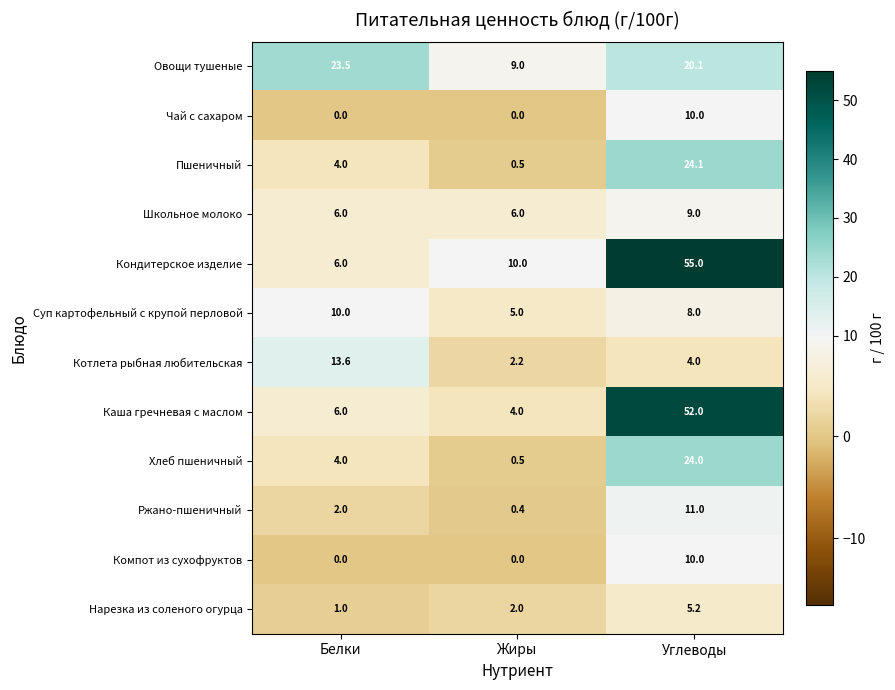

Which series has the widest spread of values?

Кондитерское изделие